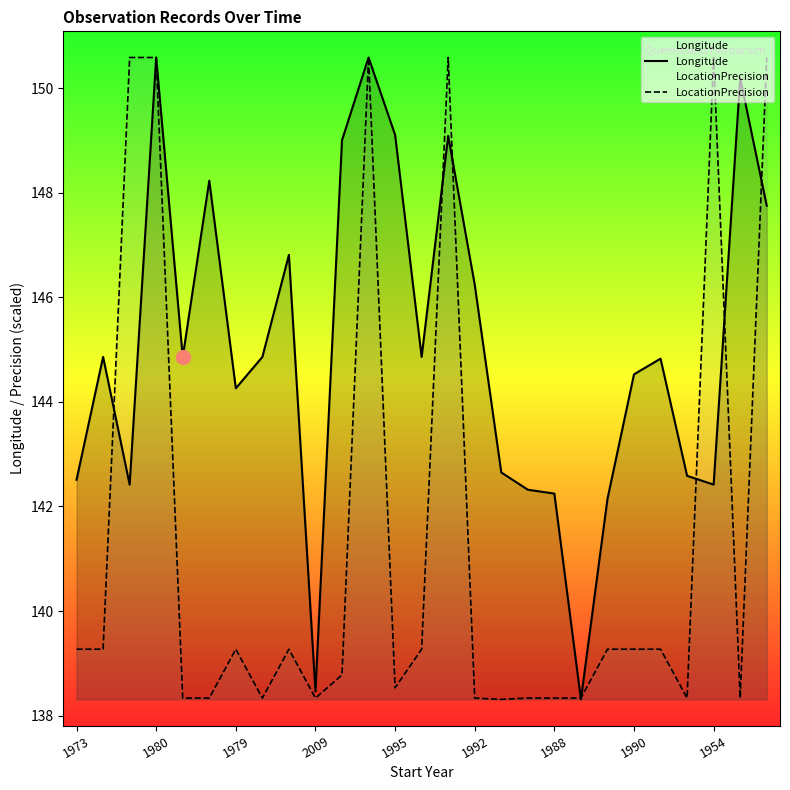

Where is Longitude nearest to the value 144?

1979